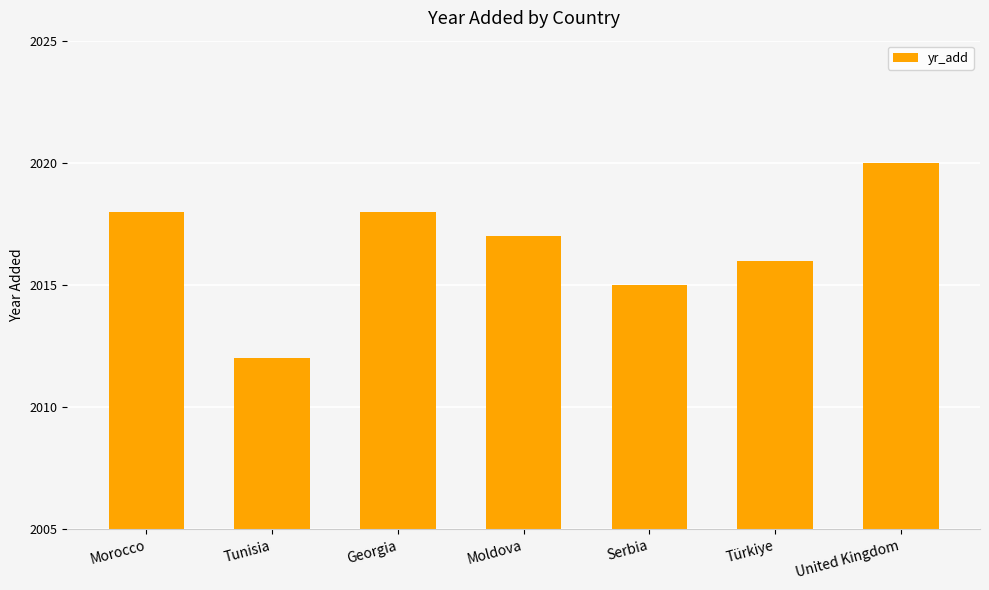

Does the chart contain stacked bars?

No